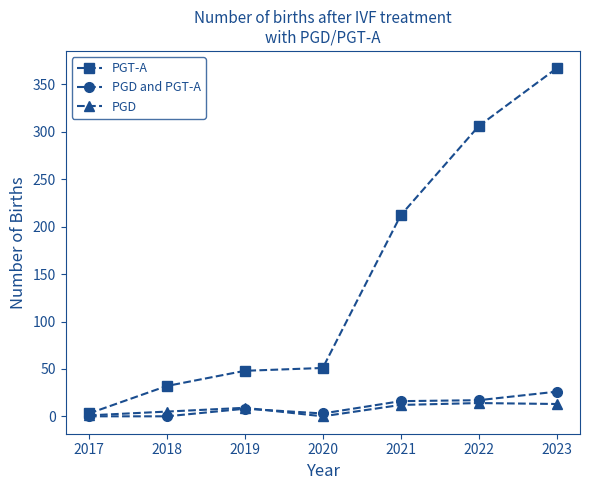

Is it true that PGD equals 0 at 2020?

True